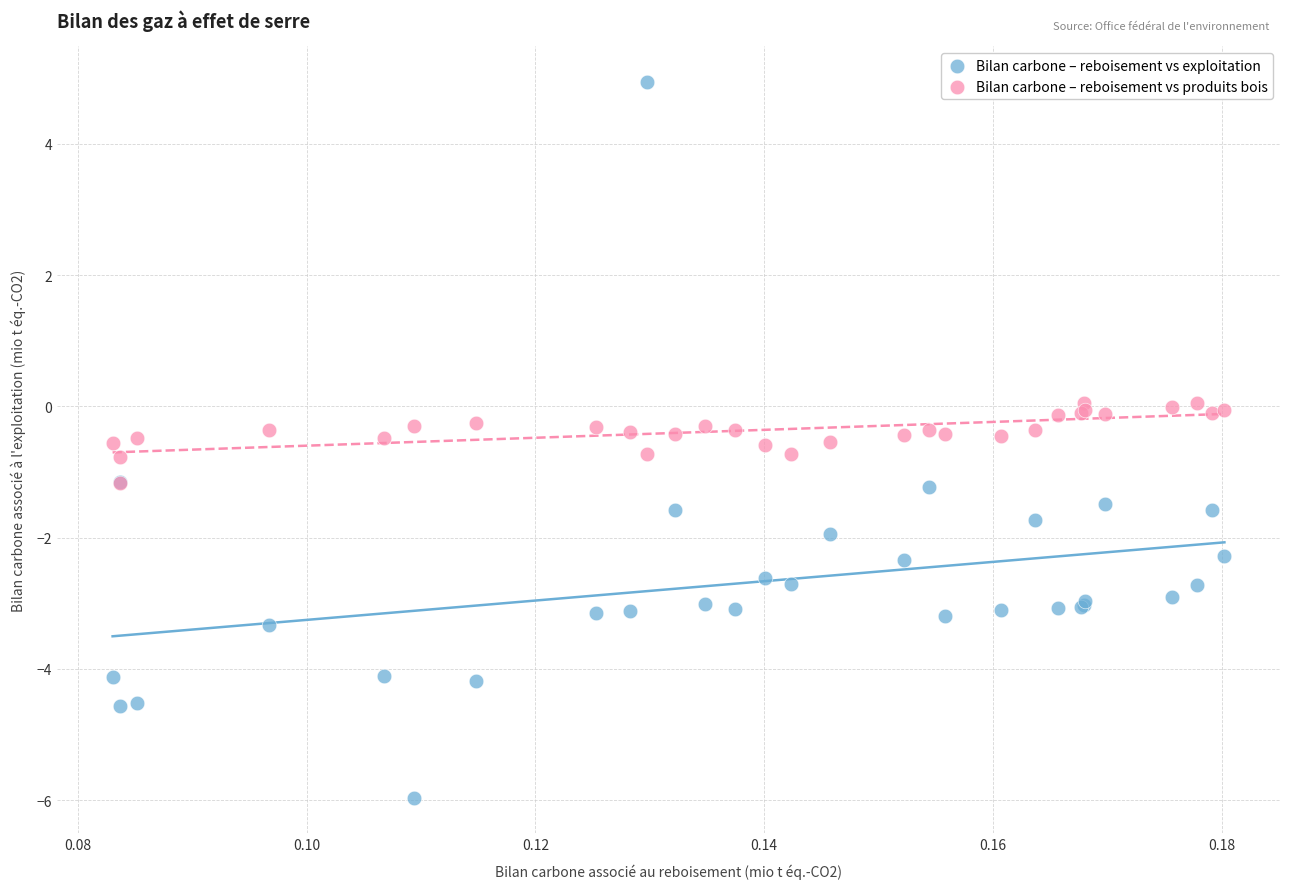

Which series has the widest spread of Y values?

Bilan carbone – reboisement vs exploitation